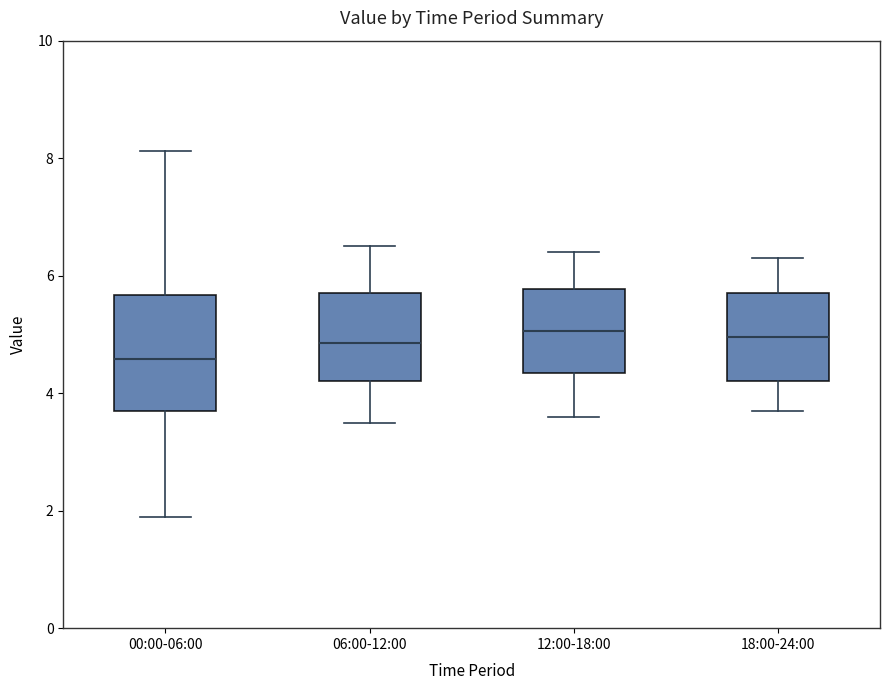

Which box has the lowest median line?

00:00-06:00